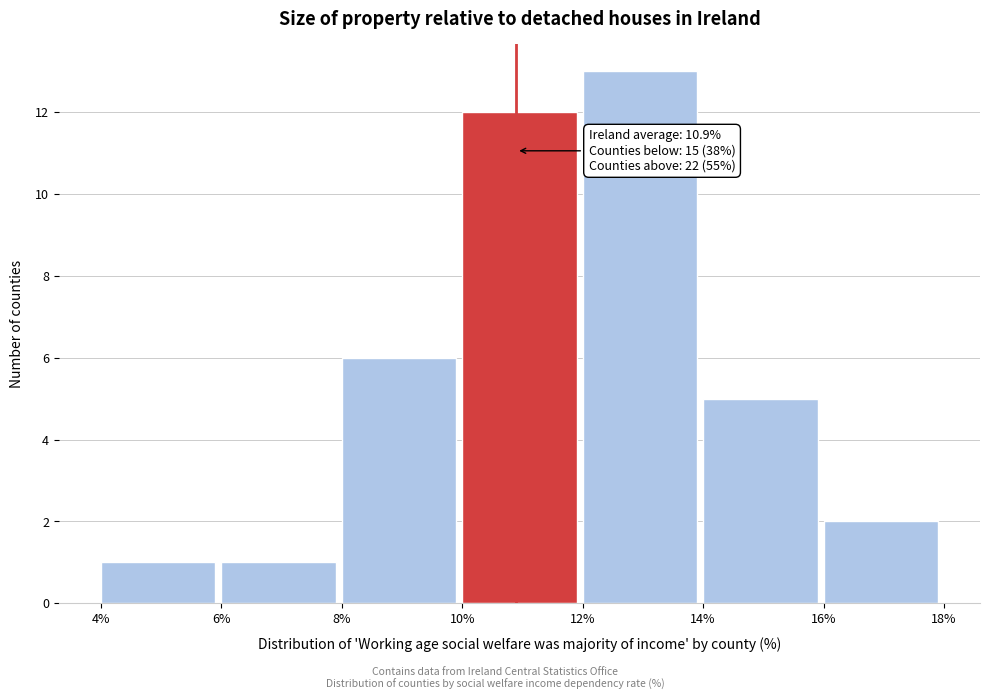

Over which range of the x-axis is the bar tallest?

12% to 14%